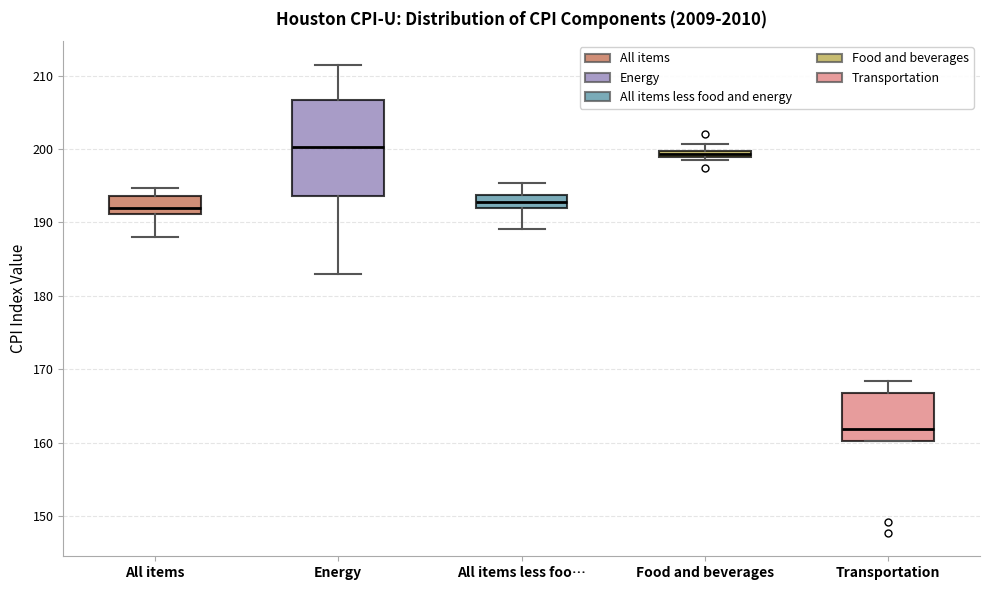

Comparing the boxes themselves (not the whiskers), which one is the tallest?

Energy